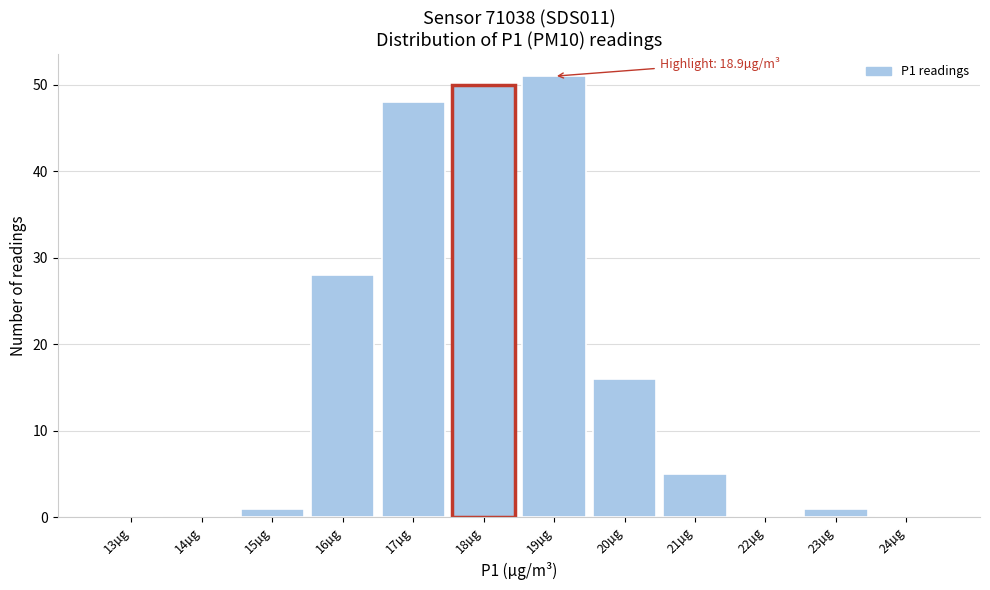

Reading left to right, extract all data points from this chart.

13µg=0	14µg=0	15µg=1	16µg=28	17µg=48	18µg=50	19µg=51	20µg=16	21µg=5	22µg=0	23µg=1	24µg=0